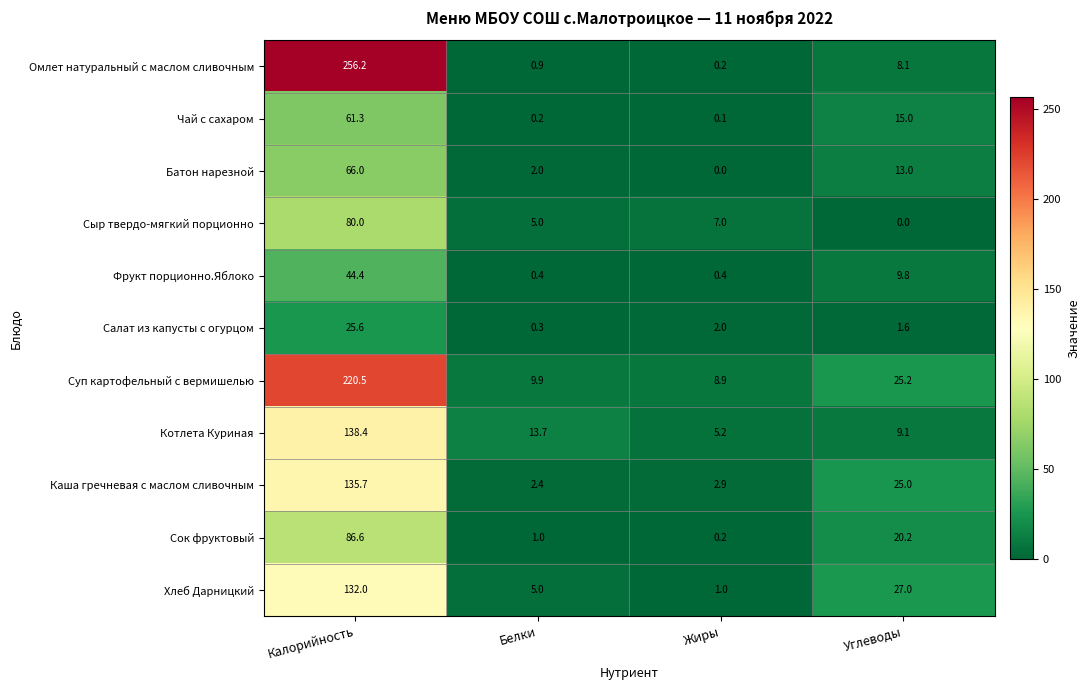

Which series has the largest range (max minus min)?

Омлет натуральный с маслом сливочным